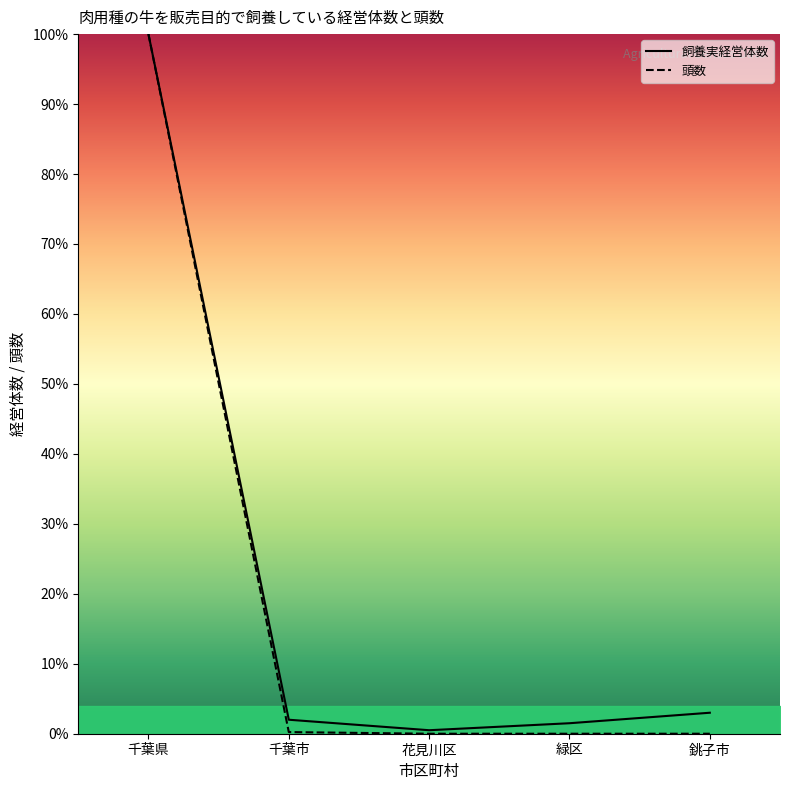

How many data points in 飼養実経営体数 are less than 2?

2